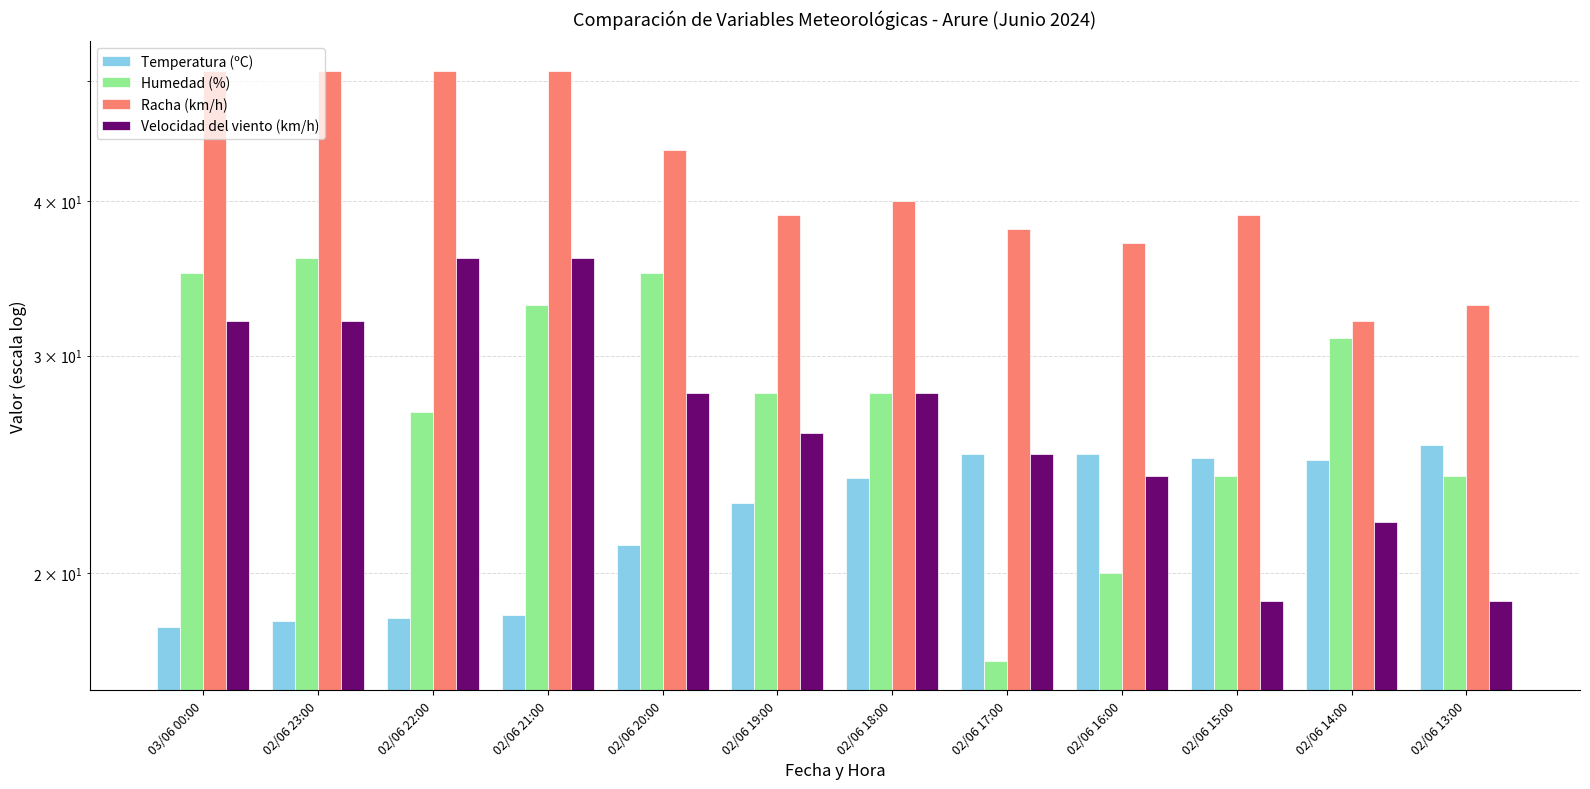

Does the chart contain any negative values?

No